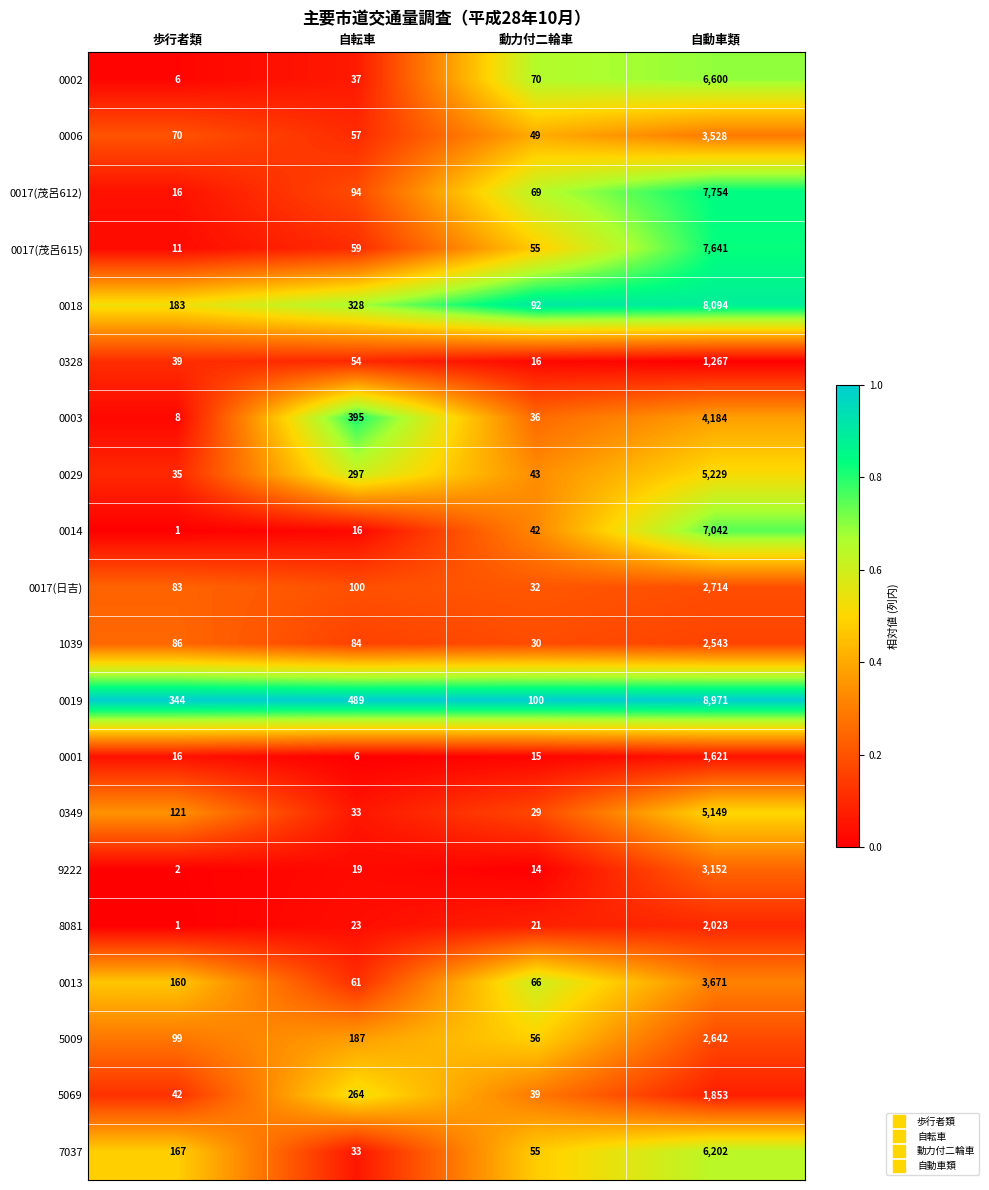

Is it true that 0018 equals 92 at 動力付二輪車?

True